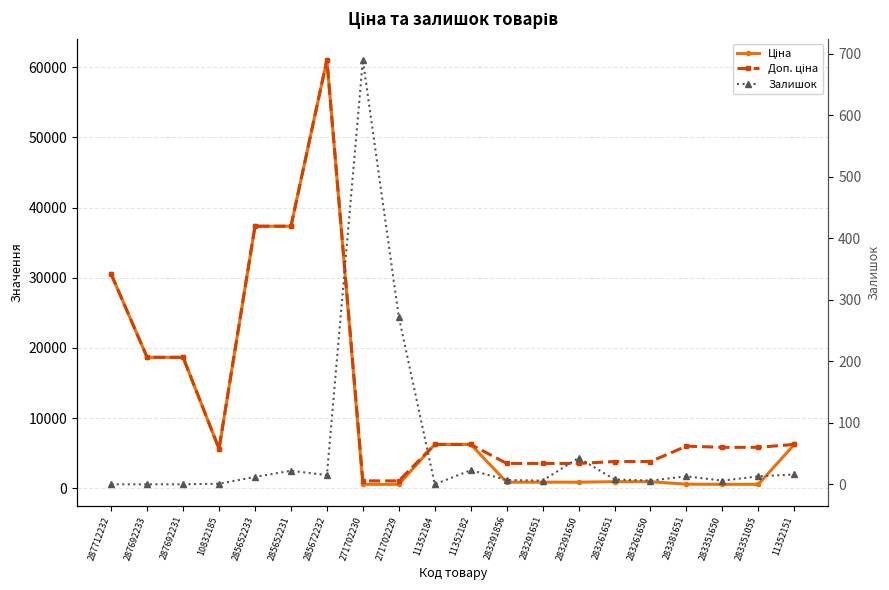

What is the lowest value of the Доп. ціна series?

1074.5